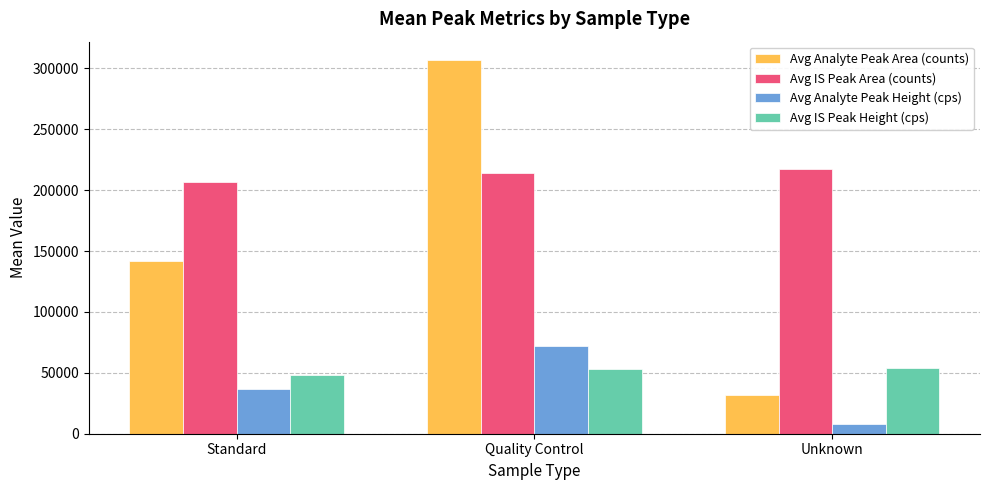

What are all the series names shown in the legend?

Avg Analyte Peak Area (counts), Avg IS Peak Area (counts), Avg Analyte Peak Height (cps), Avg IS Peak Height (cps)